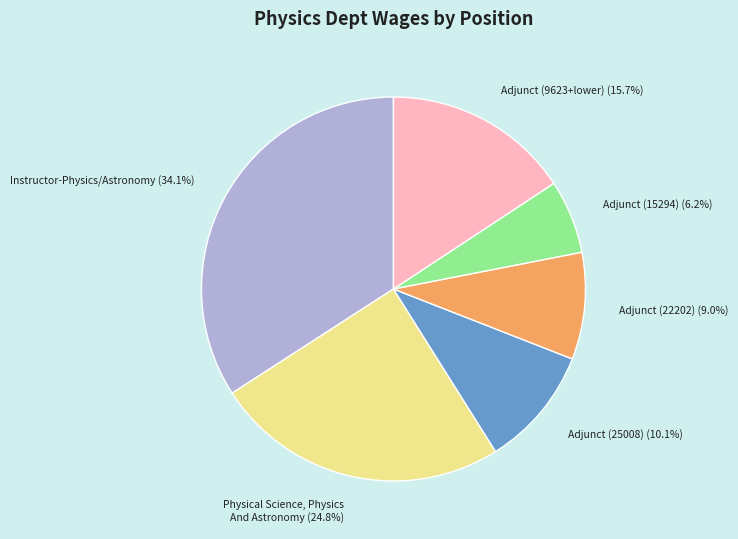

Which slice is the largest?

Instructor-Physics/Astronomy